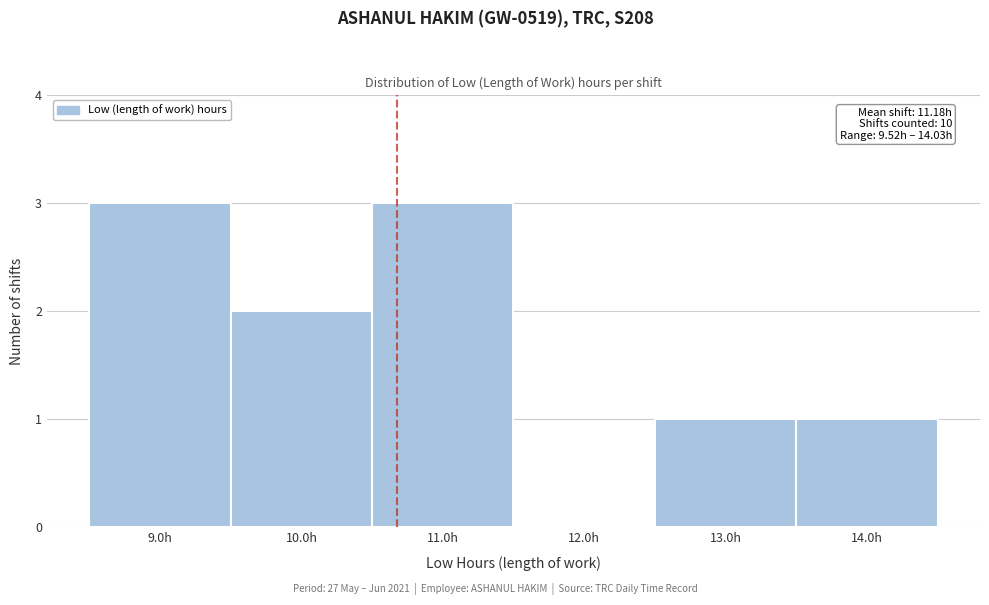

Reading left to right, list all the values displayed in this chart.

9.0h=3	10.0h=2	11.0h=3	12.0h=0	13.0h=1	14.0h=1